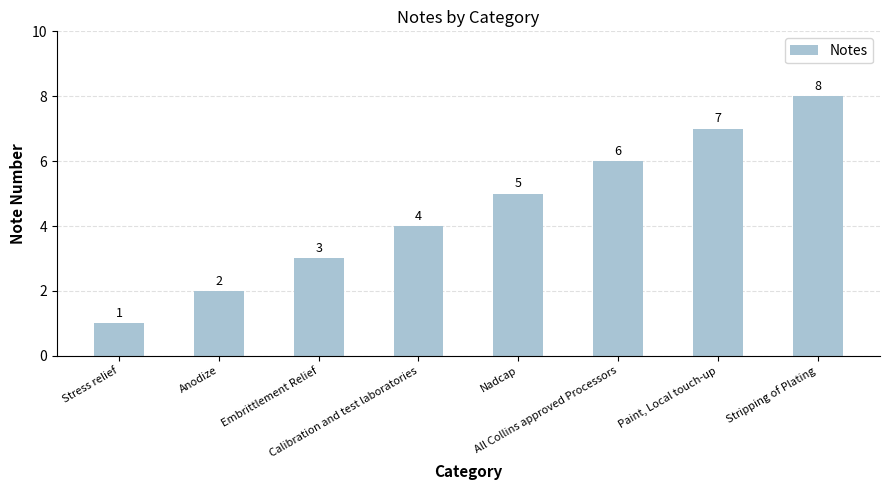

Count the values in the range 3 to 7.

5